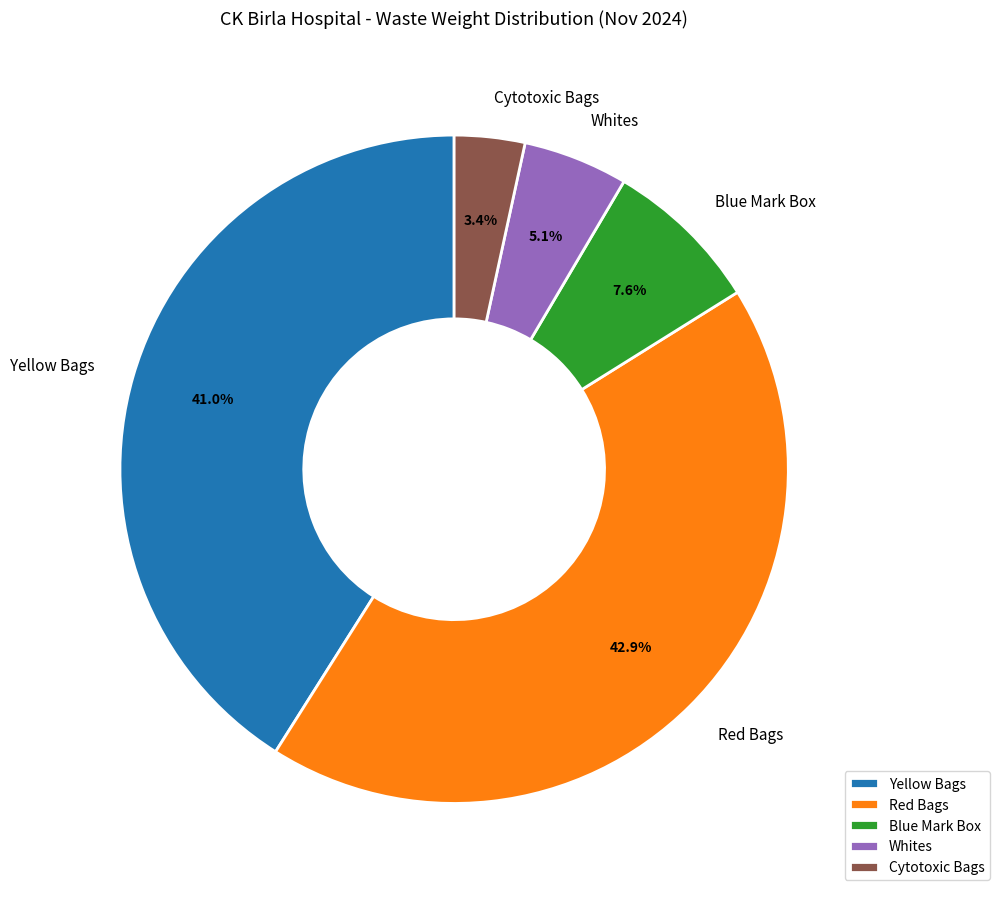

Which has a higher value, Blue Mark Box or Red Bags?

Red Bags